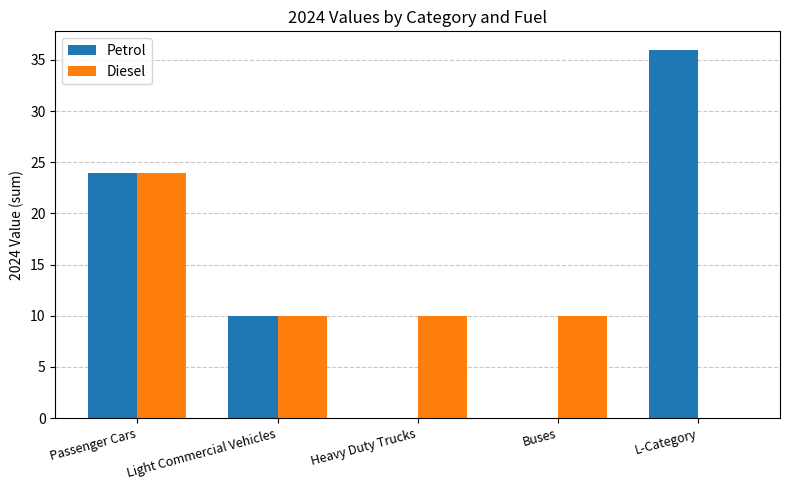

Where does the Petrol series first go above 10?

Passenger Cars